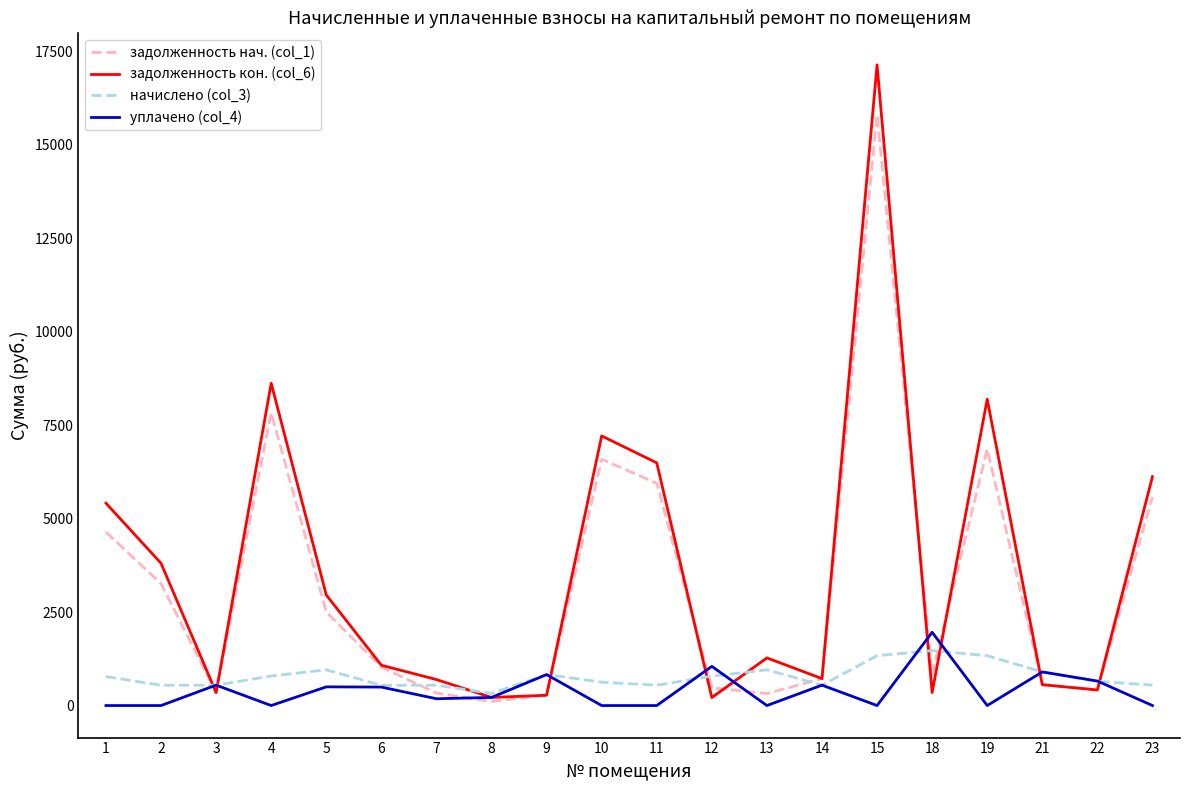

How many interior local peaks does the уплачено (col_4) series have?

7